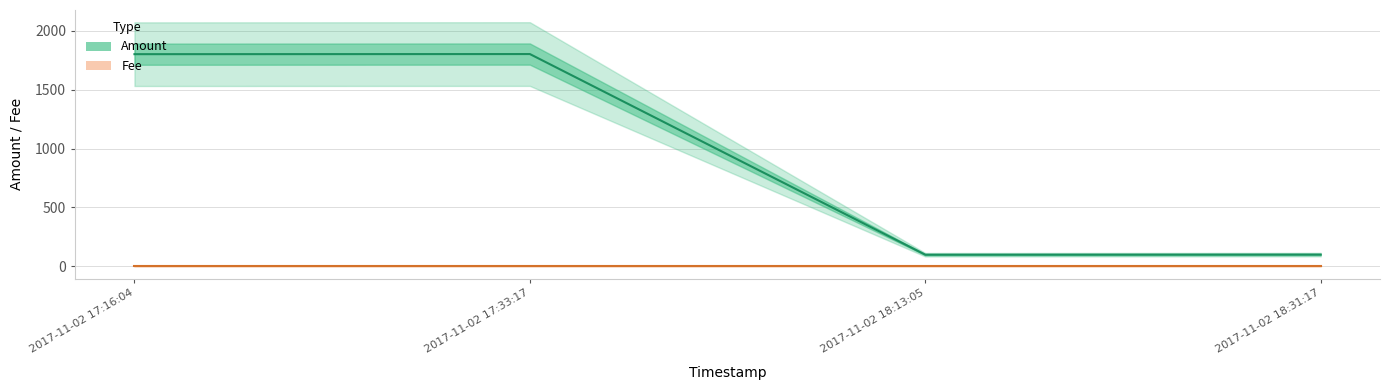

At which category is the sum across all series the highest?

2017-11-02 17:33:17